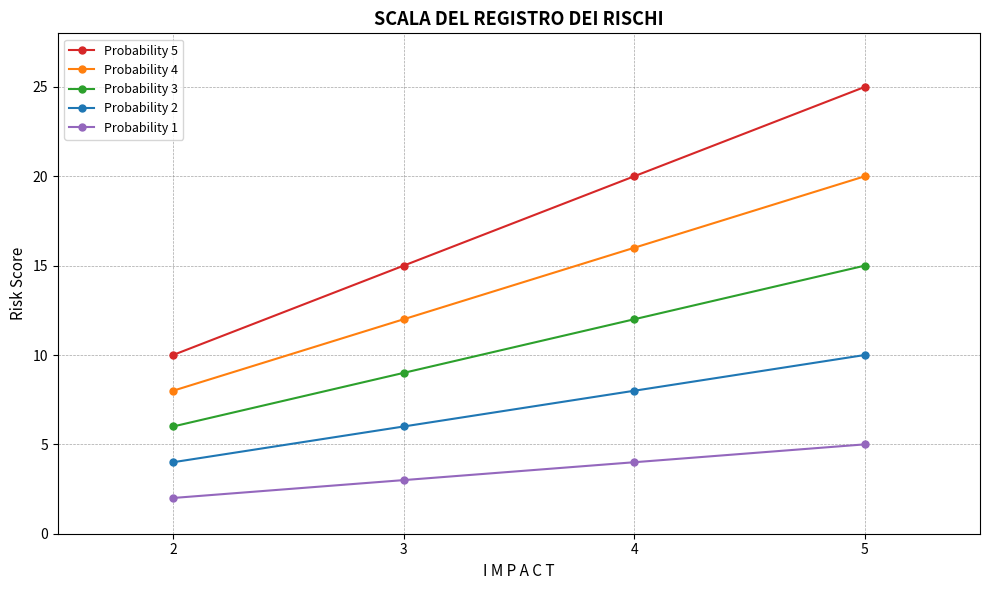

How many series are shown in this chart?

5